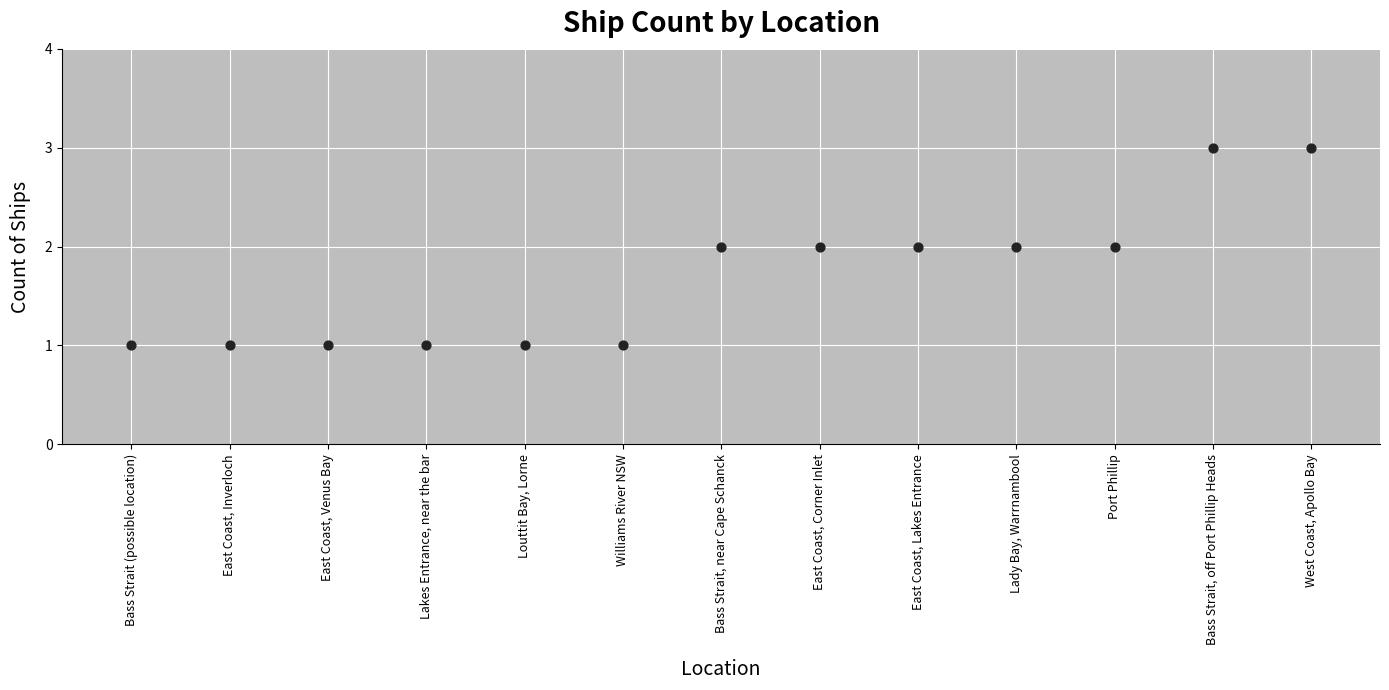

How many data points are displayed?

13